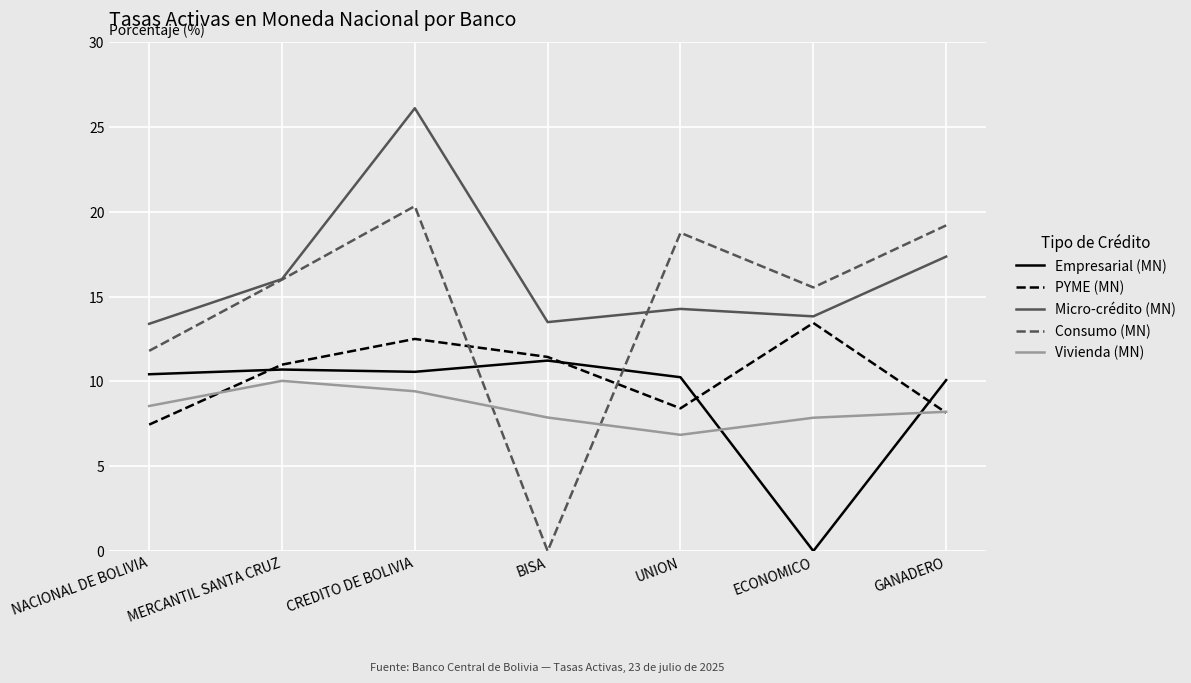

In Empresarial (MN), how many points are lower than both neighbors (excluding endpoints)?

2